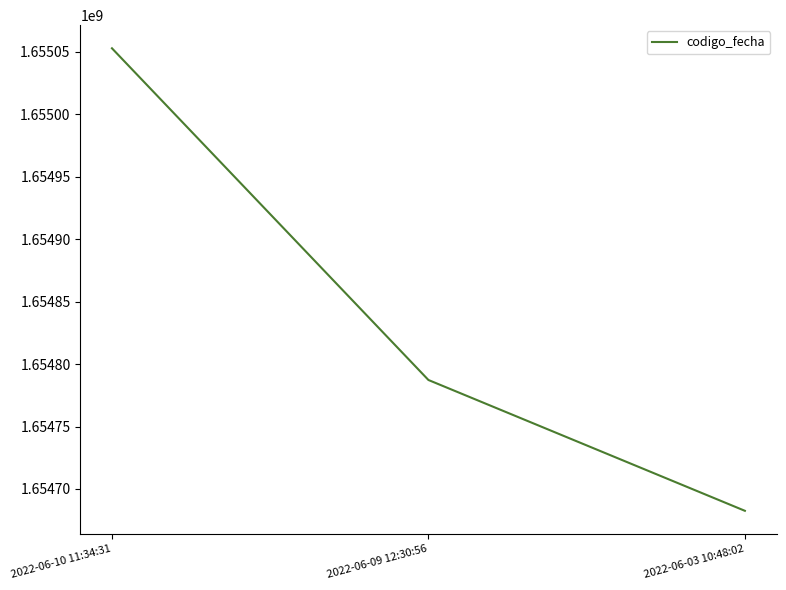

What is the difference between the values at 2022-06-03 10:48:02 and 2022-06-09 12:30:56?

104760